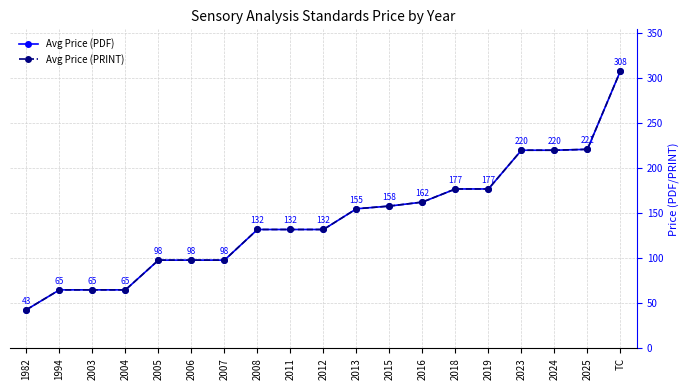

What are all the series names shown in the legend?

Avg Price (PDF), Avg Price (PRINT)